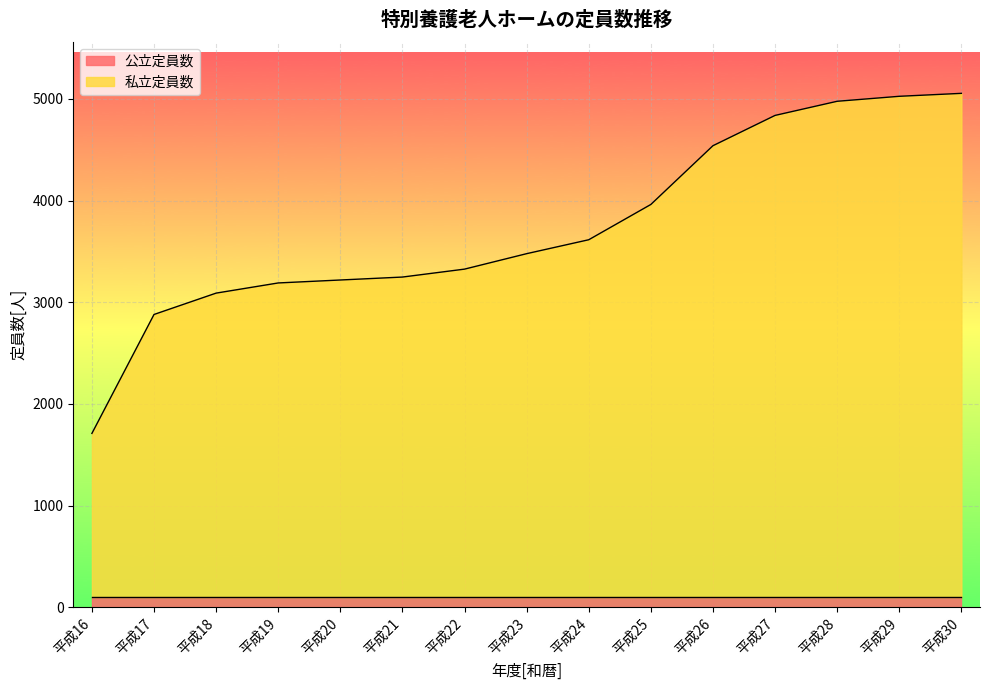

What are all the series names shown in the legend?

公立定員数, 私立定員数